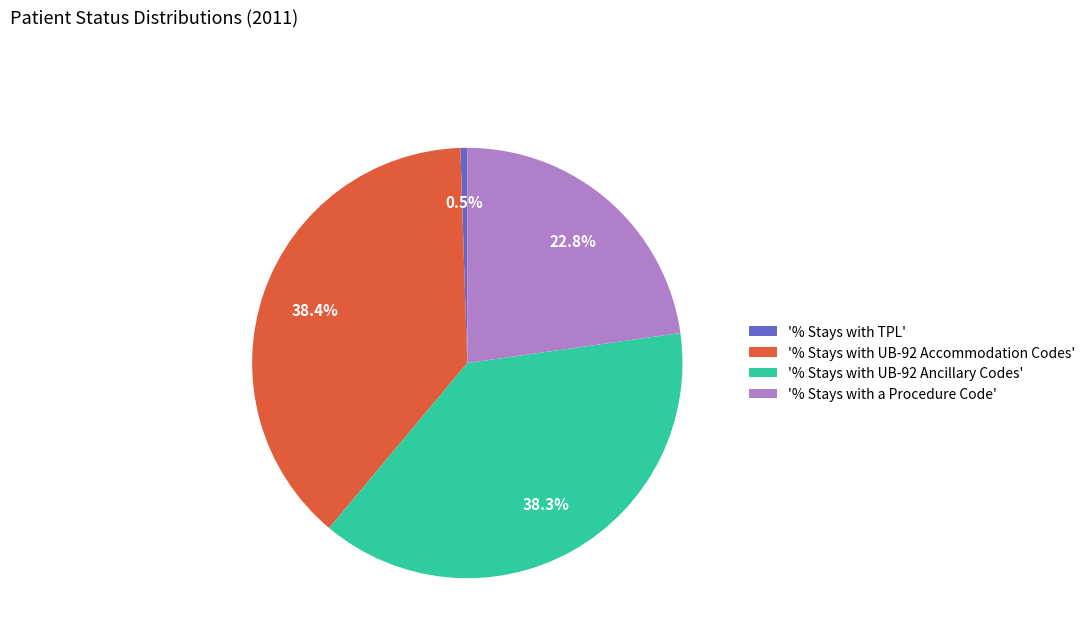

Do '% Stays with UB-92 Accommodation Codes' and '% Stays with UB-92 Ancillary Codes' together represent more than half of the pie?

Yes